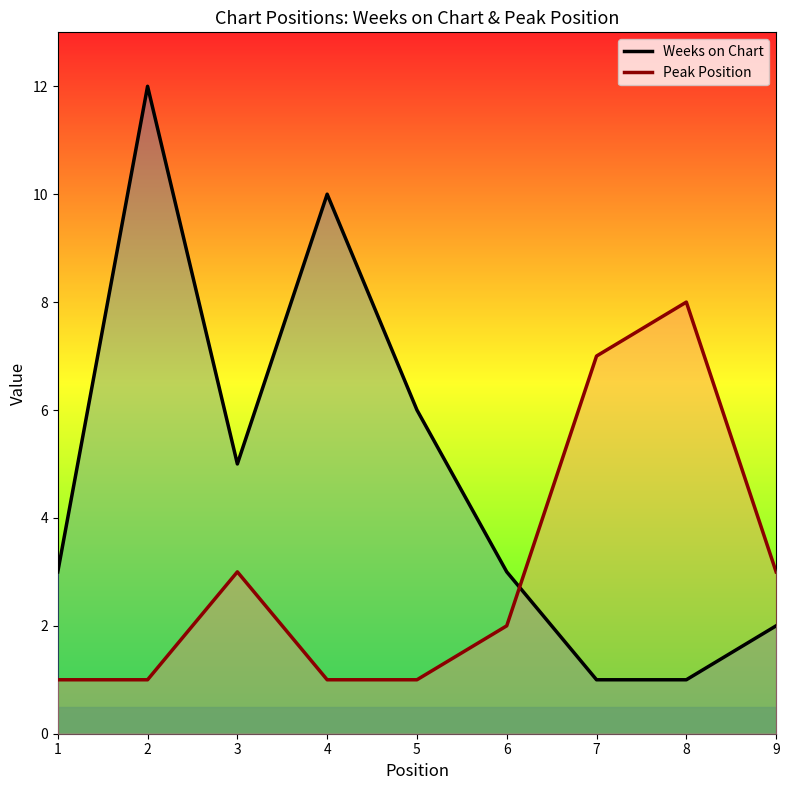

Is it true that Peak Position equals 2 at 6?

True